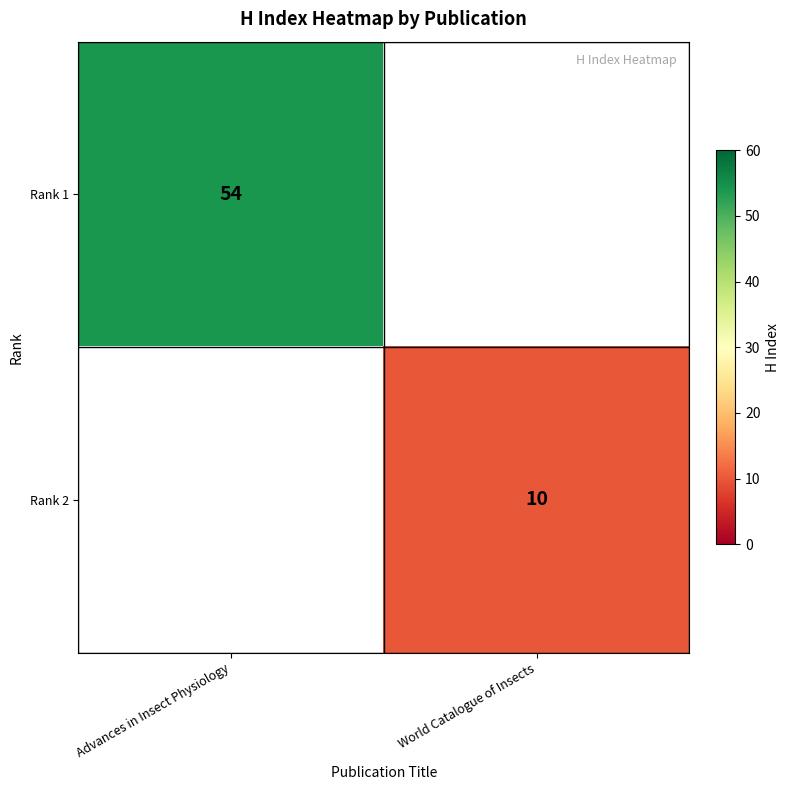

True or false: Rank 2 has a value of 10 at World Catalogue of Insects.

True